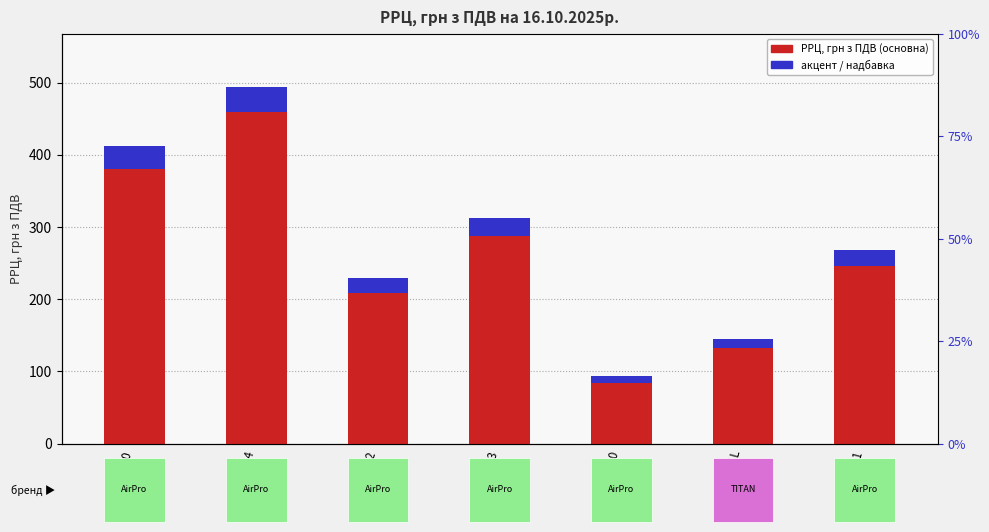

Which series has the largest range (max minus min)?

РРЦ, грн (основна частина)